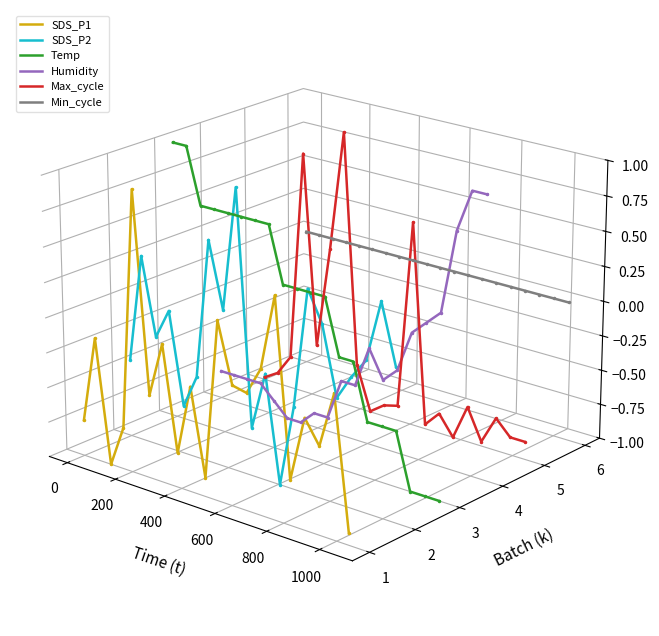

How many times do Max_cycle and Humidity cross each other?

4